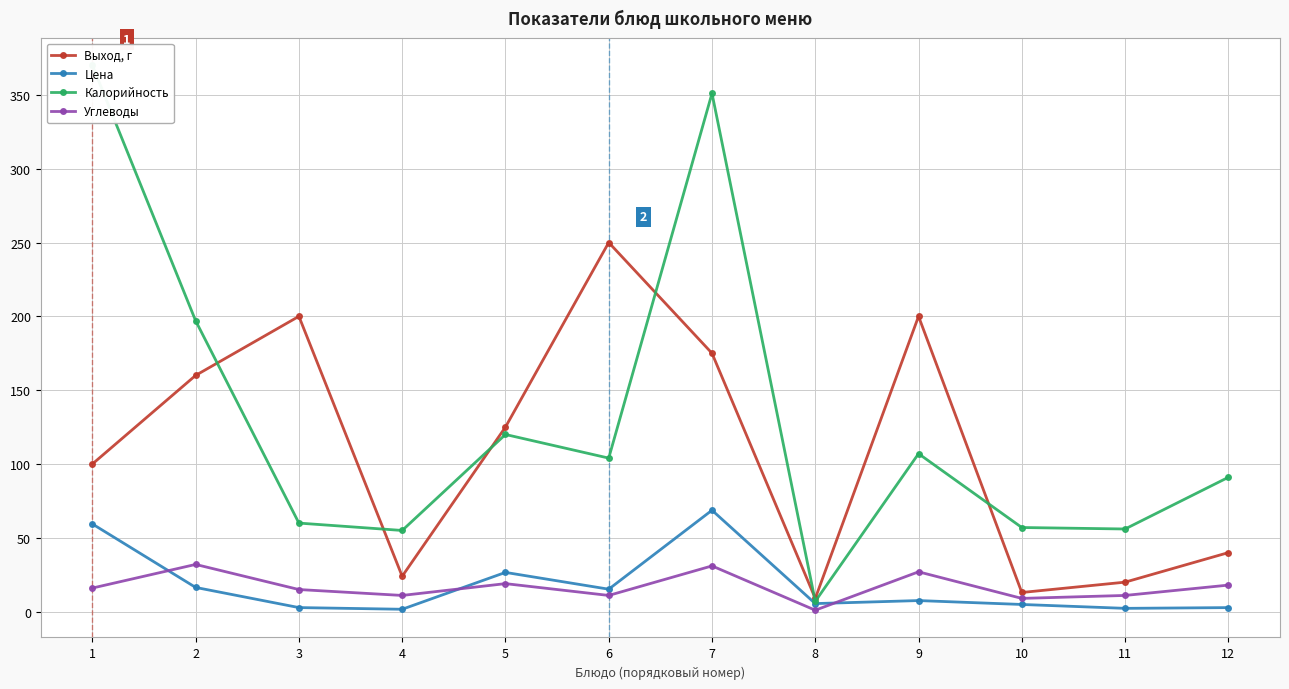

True or false: Выход, г has a value of 110.9 at 3.

False